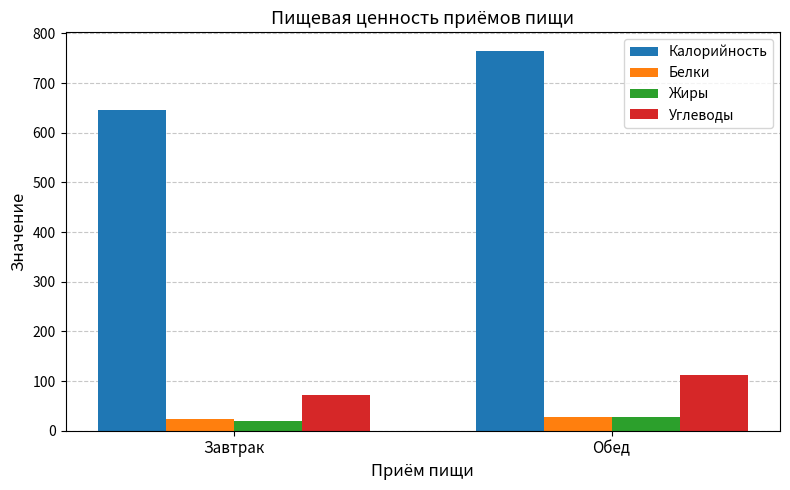

How many values in the Углеводы series are below 112?

1